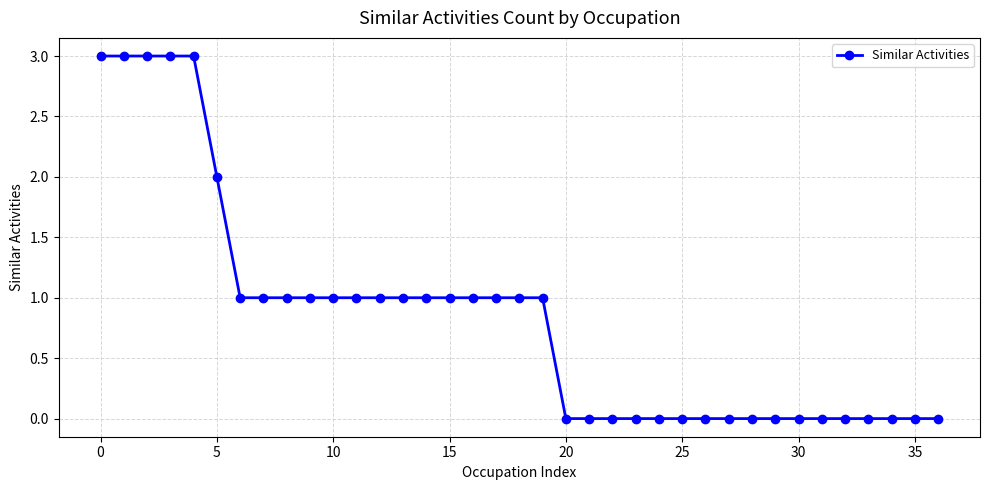

Reading right to left, transcribe all the data shown in this chart.

0	0	0	0	0	0	0	0	0	0	0	0	0	0	0	0	0	1	1	1	1	1	1	1	1	1	1	1	1	1	1	2	3	3	3	3	3